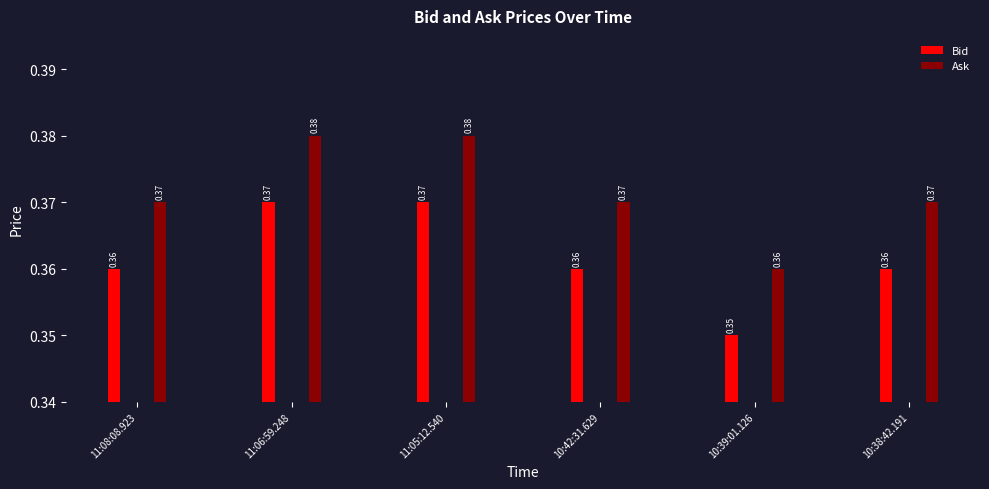

The value of Bid at 11:06:59.248 is 0.5. True or false?

False